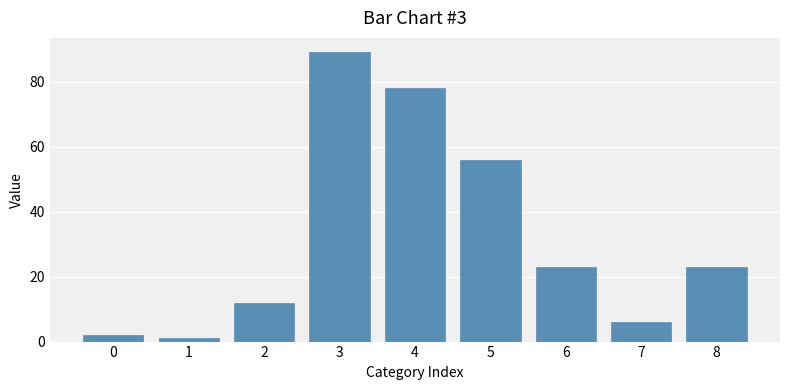

How many series are shown in this chart?

1